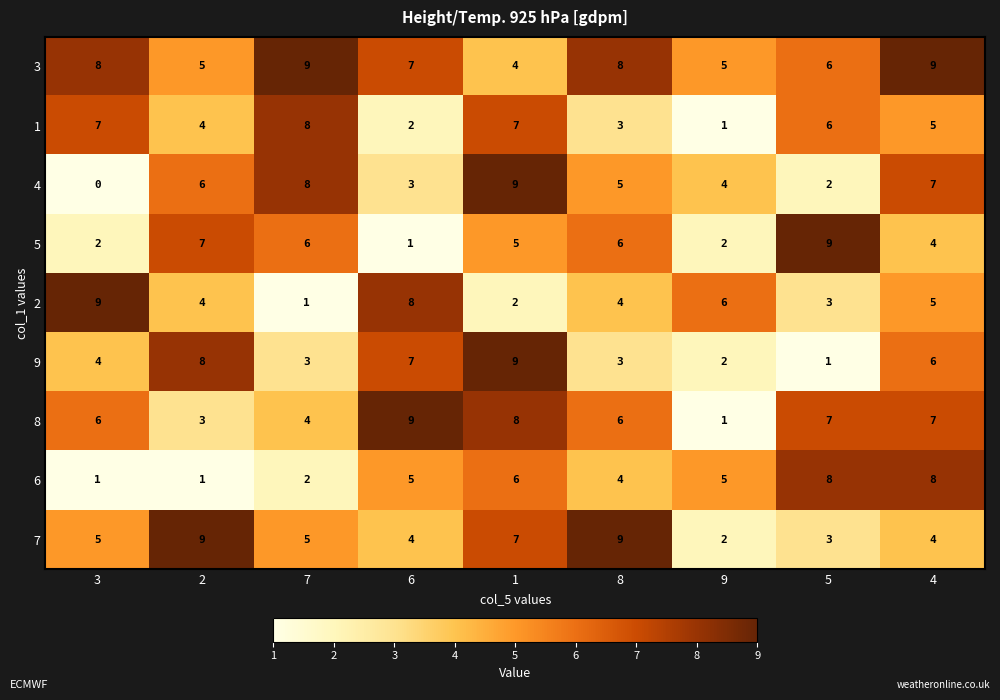

Read the 3 value at 4.

9